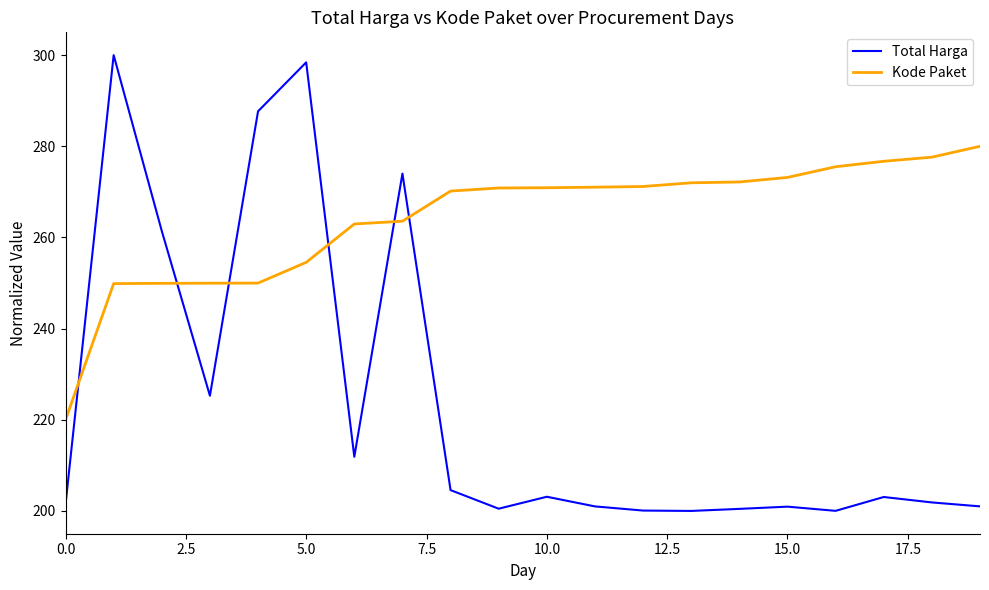

What is the minimum value for Total Harga?

200.0